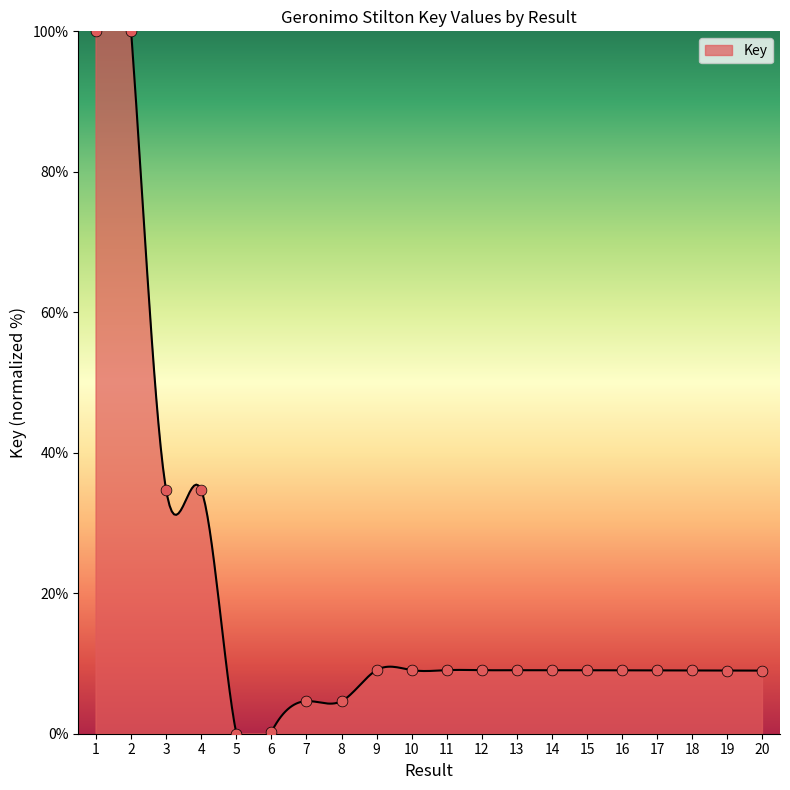

Which has a higher value, 2 or 8?

2